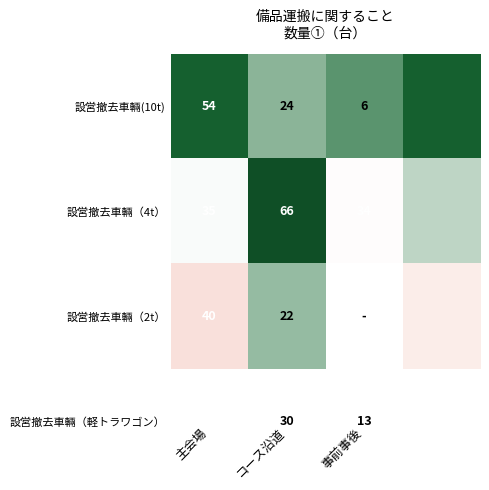

What is the difference between the 設営撤去車輛（2t） values at コース沿道 and 主会場?

18